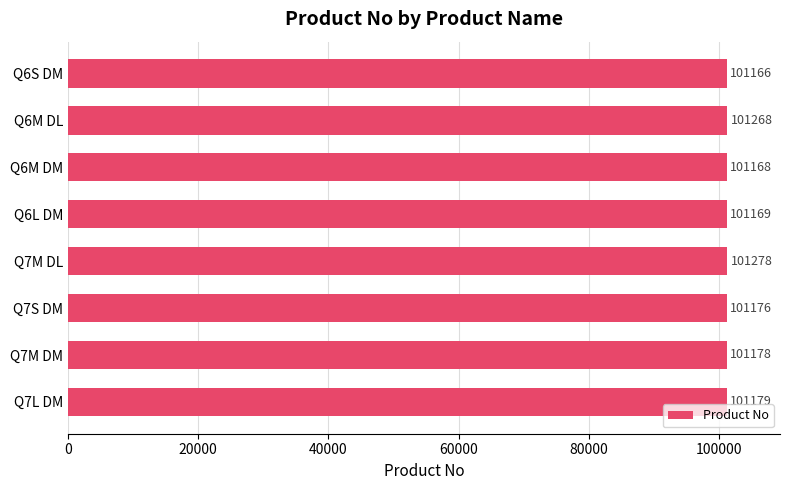

What is the difference between the maximum and minimum values?

112